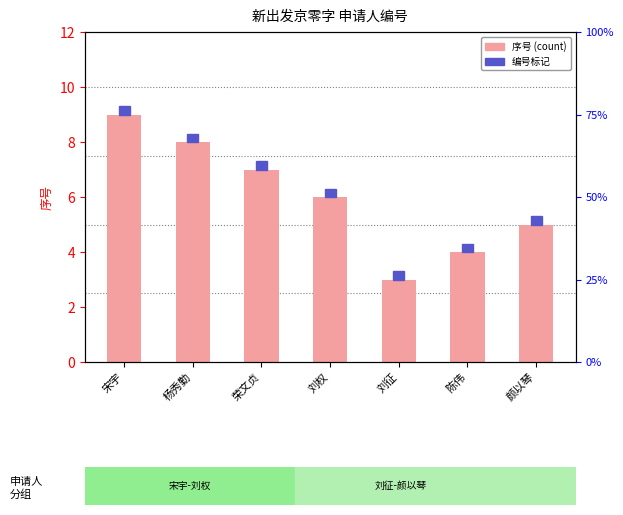

List the labels in order of value, smallest first.

刘征, 陈伟, 颜以琴, 刘权, 荣文贞, 杨秀勤, 宋宇